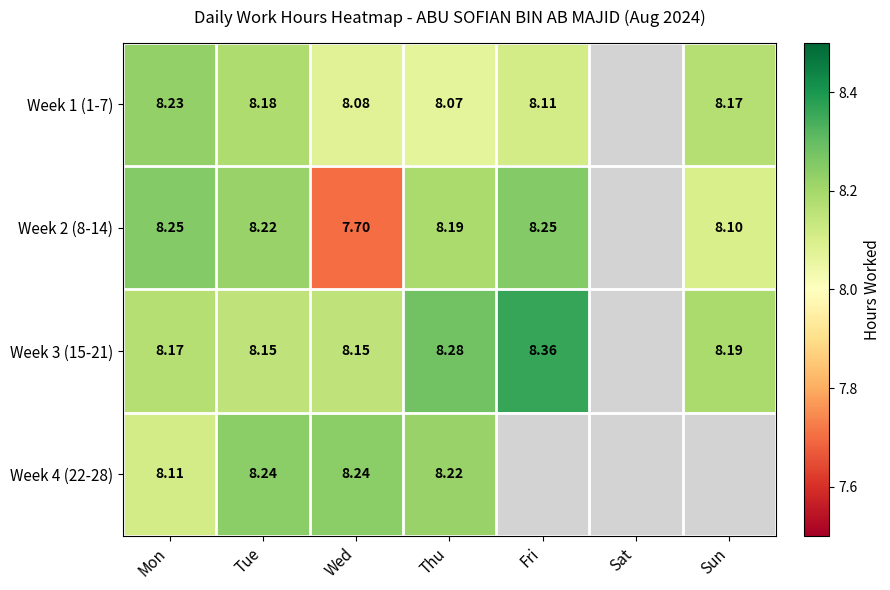

The Week 4 (22-28) series shows -3.1 at Sun. True or false?

False